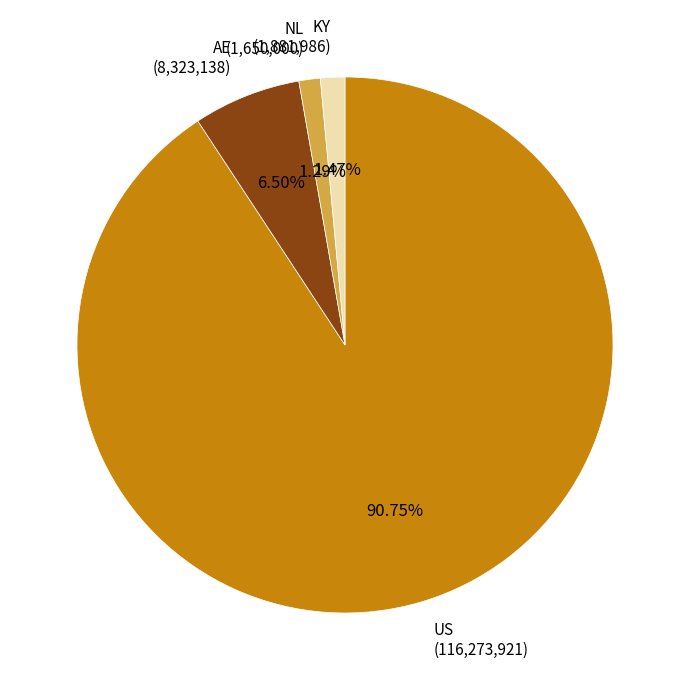

How many segments does this pie chart have?

4